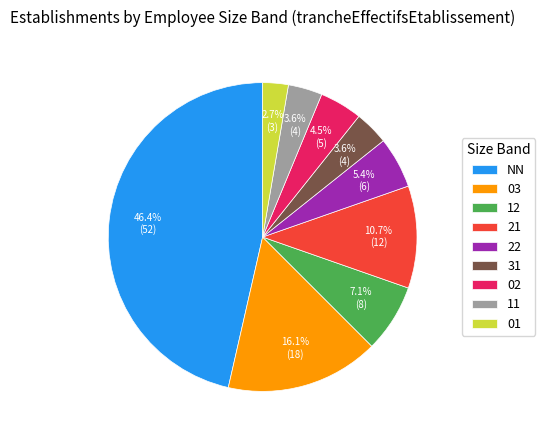

What is the ratio of the value at 02 to the value at 22?

0.8